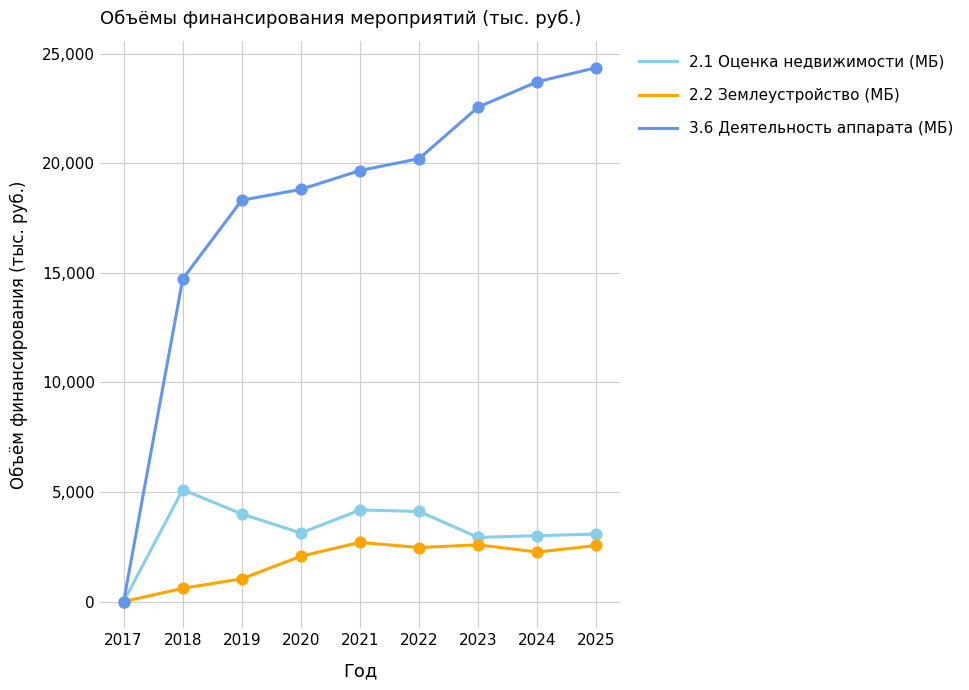

Which series has the largest total across all categories?

3.6 Деятельность аппарата (МБ)